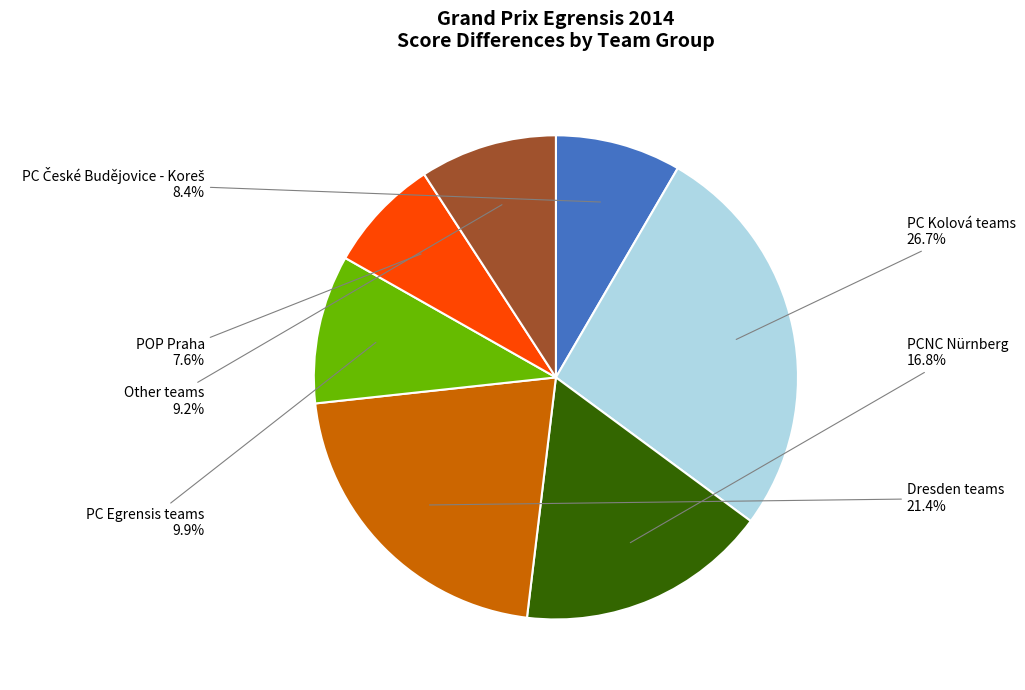

Is there a majority slice in this chart?

No